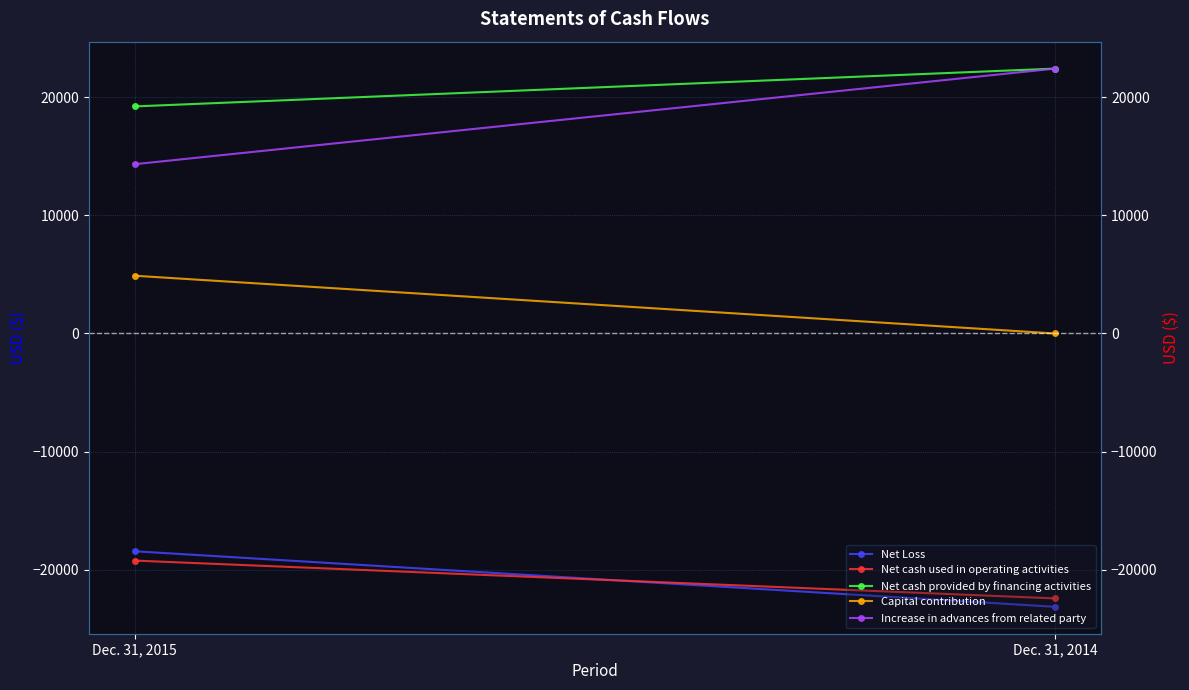

At which label is Net cash provided by financing activities closest to 20837?

Dec. 31, 2015